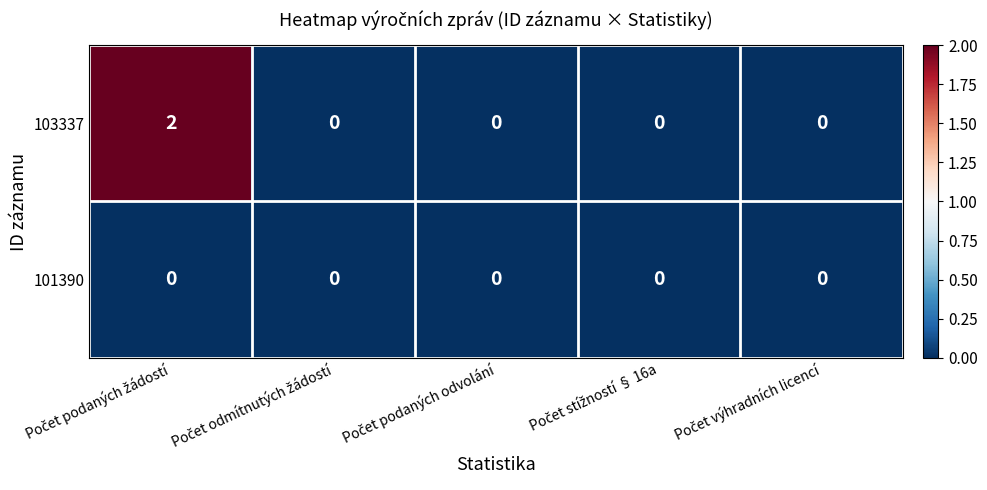

Which series has the largest range (max minus min)?

103337